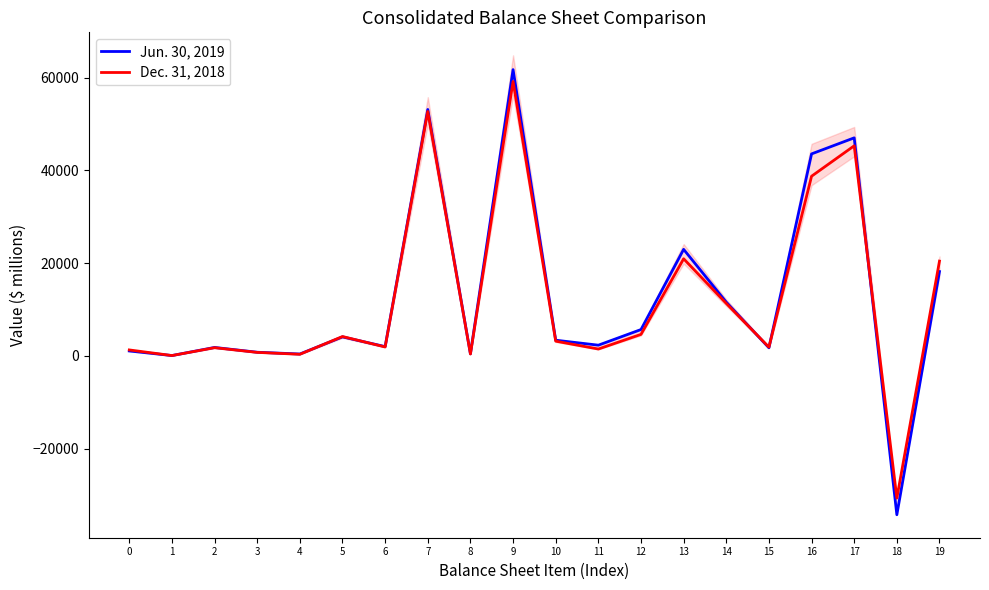

Rank the series by their maximum value, from highest to lowest.

Jun. 30, 2019, Dec. 31, 2018